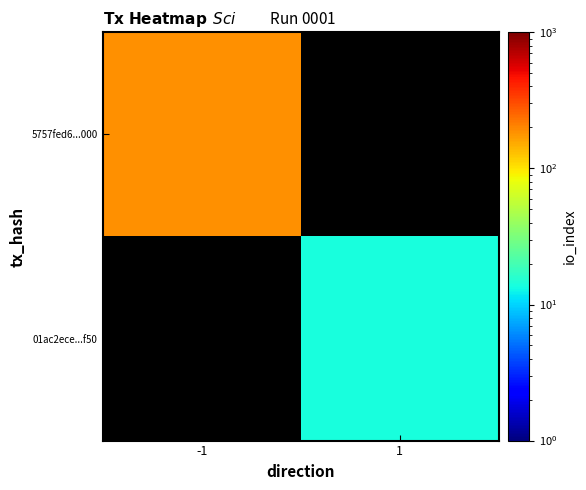

How many categories are shown in the chart?

2